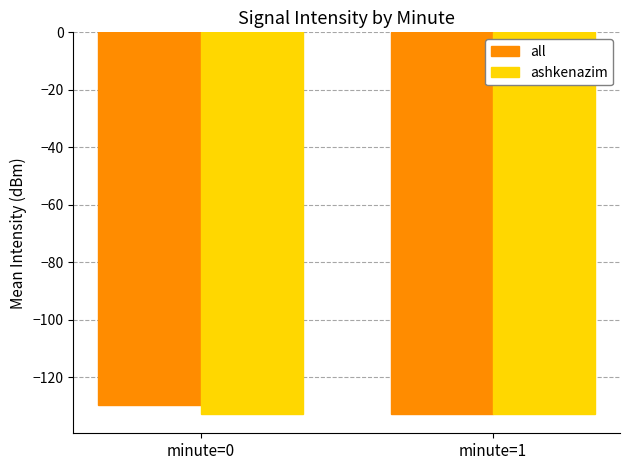

What is the total value across all series at minute=0?

-262.3